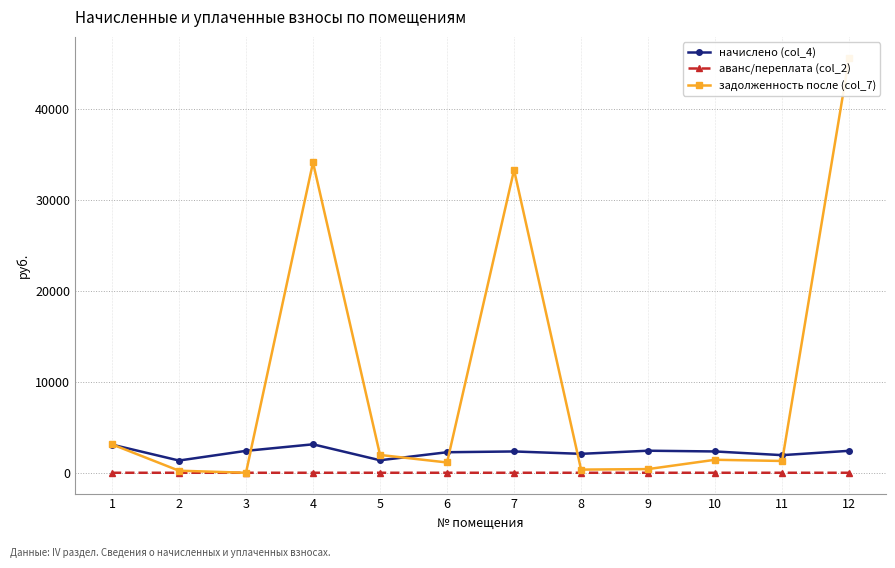

True or false: аванс/переплата (col_2) and начислено (col_4) cross at least once.

False